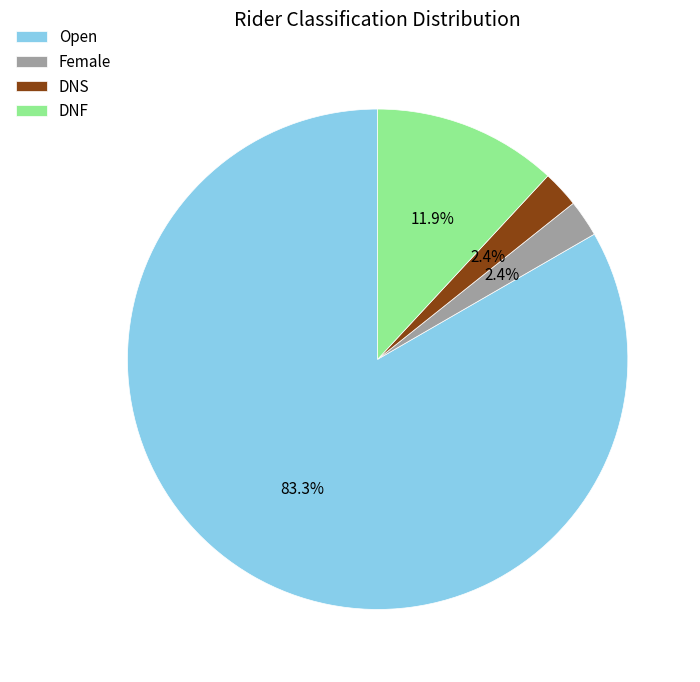

The DNS slice represents 8% of the pie. True or false?

False